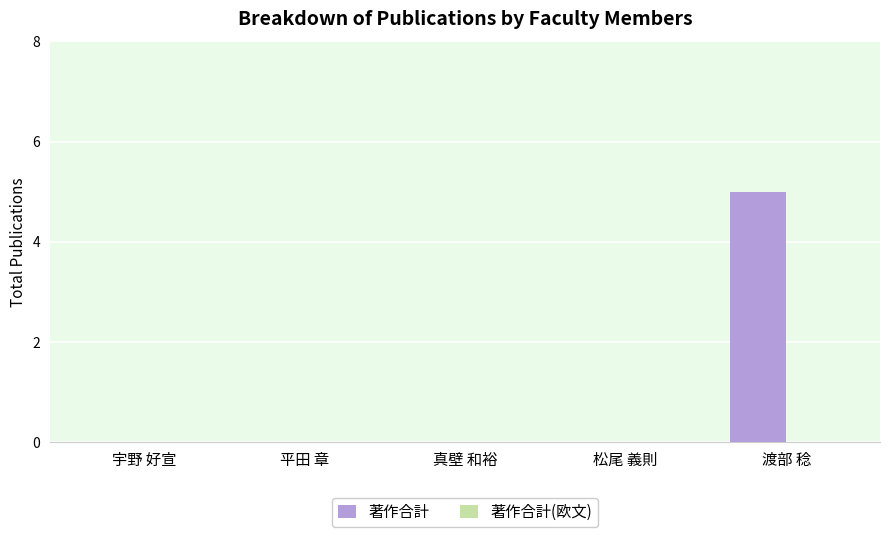

What is the sum of the values at 真壁 和裕 and 渡部 稔?

5